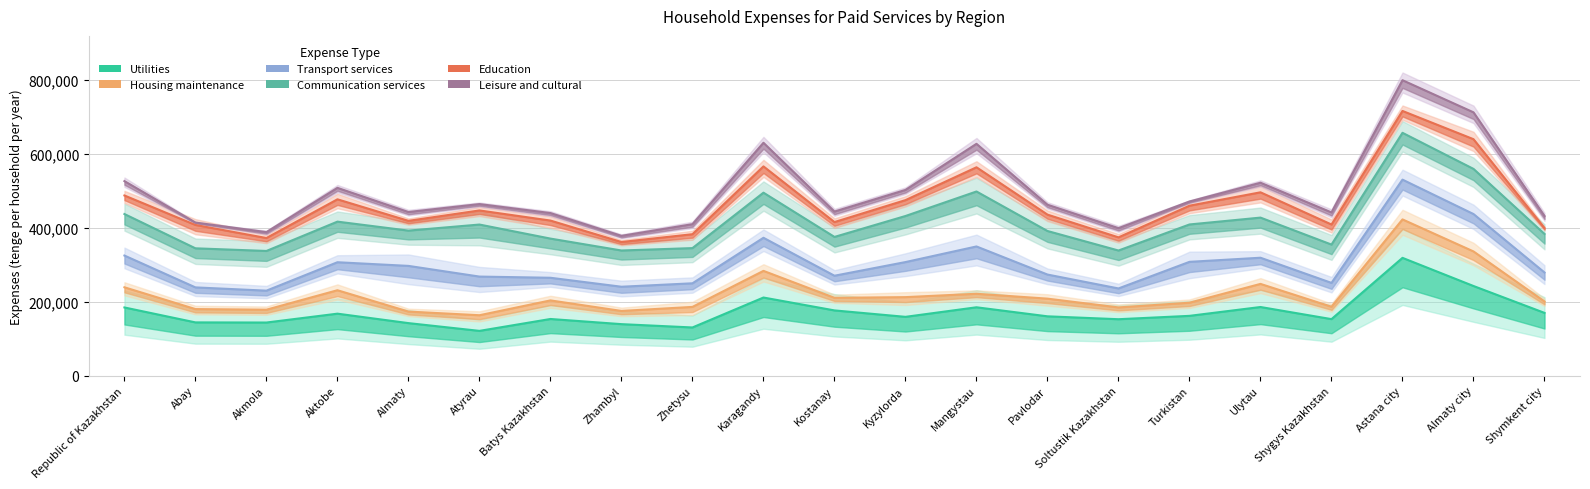

At how many categories does at least one series exceed 427972?

16